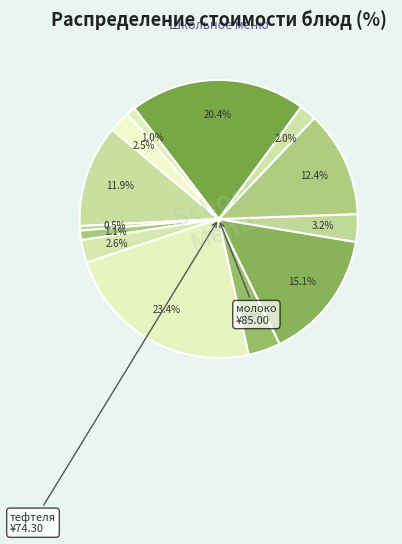

How many slices are in this pie chart?

13